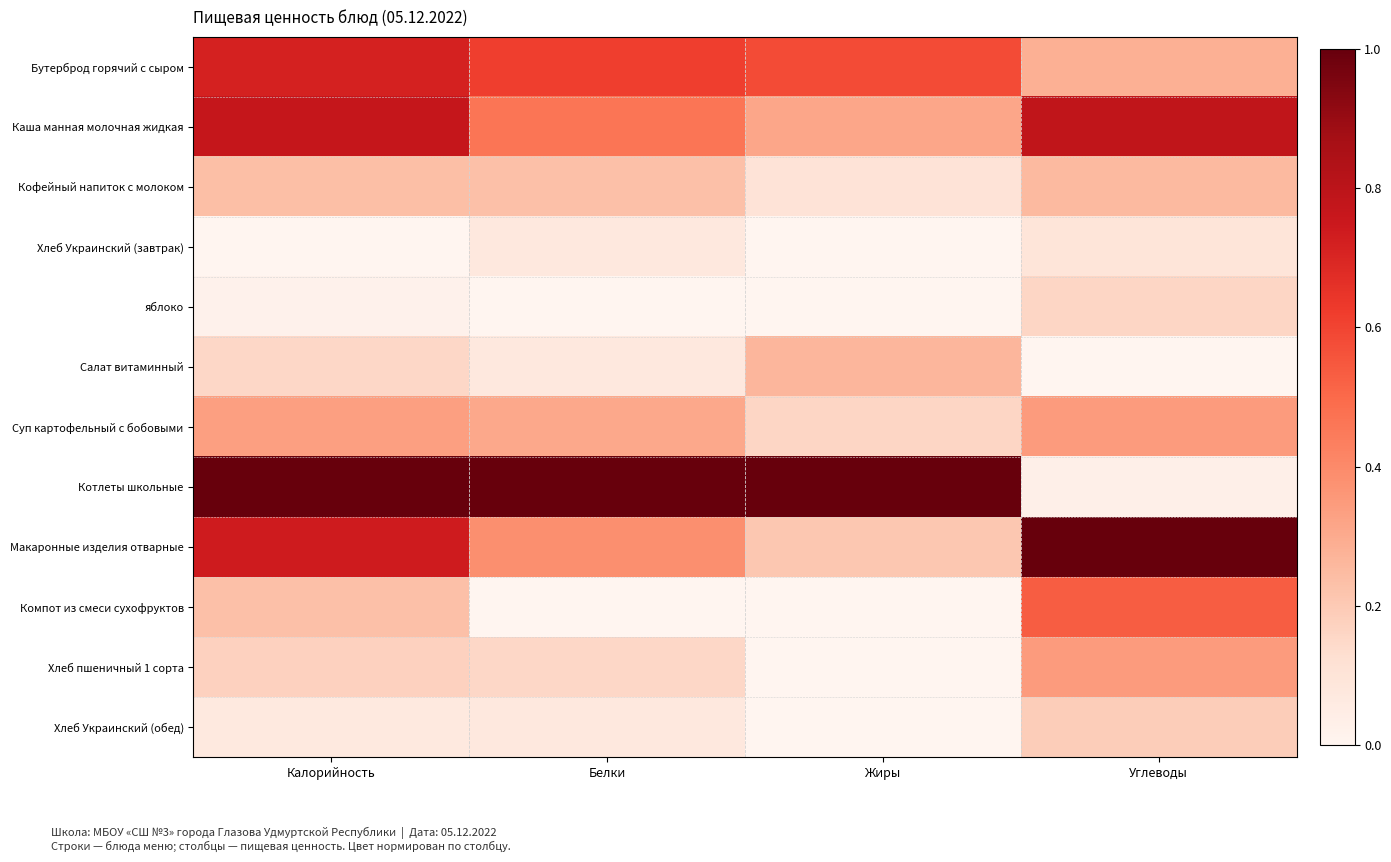

What is the difference between the highest and lowest values at Калорийность?

1.0